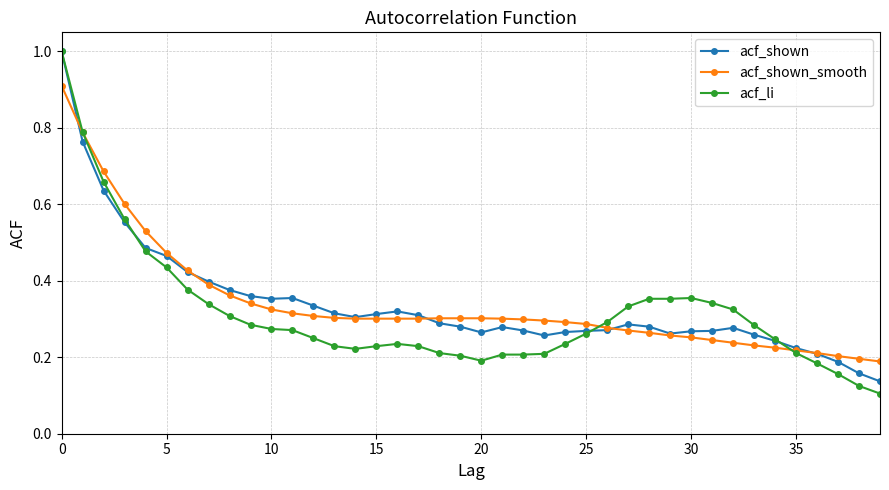

What are all the series names shown in the legend?

acf_shown, acf_shown_smooth, acf_li